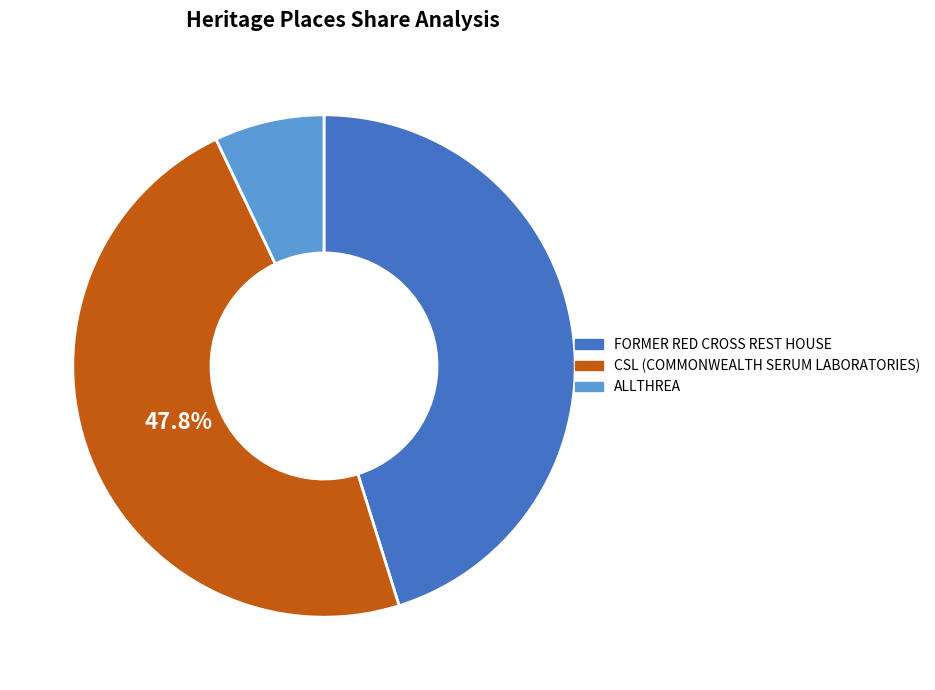

Rank the categories by value from lowest to highest.

ALLTHREA, FORMER RED CROSS REST HOUSE, CSL (COMMONWEALTH SERUM LABORATORIES)